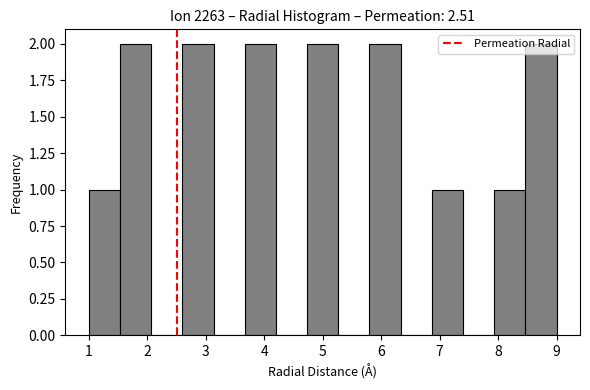

Reading left to right, list every bar in this chart as the range it spans on the x-axis followed by its height. Neither the bar edges nor the heights are printed on the chart, so give them approximately, as read against the axes.

1.0 to 1.5: 1
1.5 to 2.1: 2
2.1 to 2.6: 0
2.6 to 3.1: 2
3.1 to 3.7: 0
3.7 to 4.2: 2
4.2 to 4.7: 0
4.7 to 5.3: 2
5.3 to 5.8: 0
5.8 to 6.3: 2
6.3 to 6.9: 0
6.9 to 7.4: 1
7.4 to 7.9: 0
7.9 to 8.5: 1
8.5 to 9.0: 2